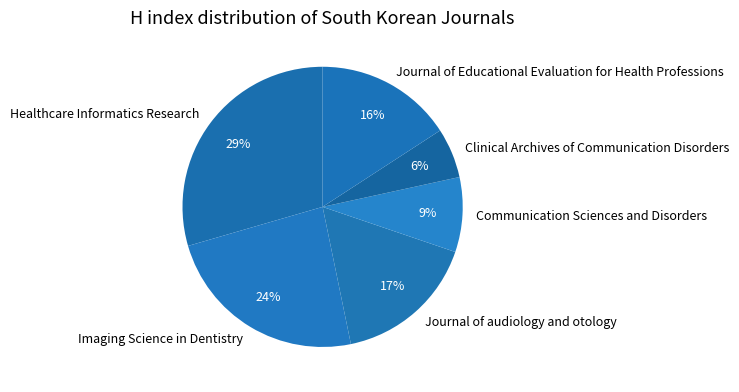

Is the sum of Clinical Archives of Communication Disorders and Journal of Educational Evaluation for Health Professions greater than half?

No